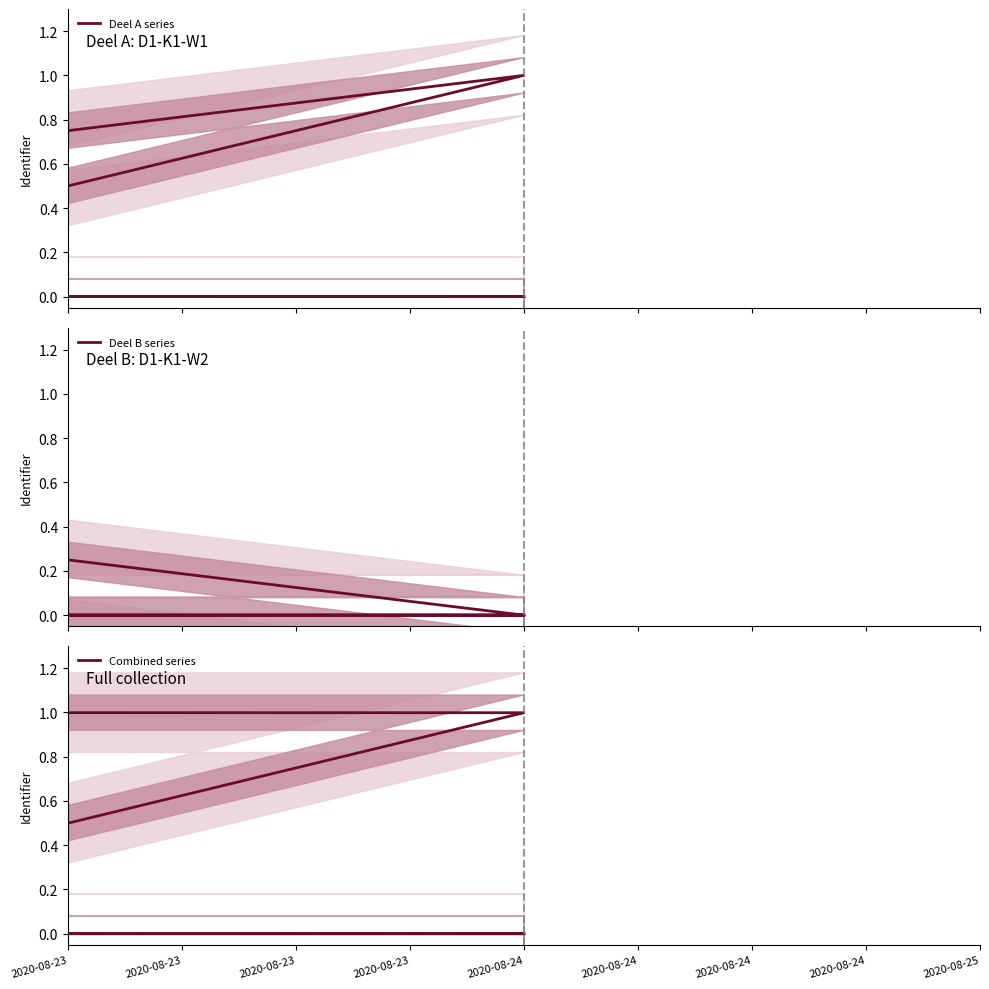

Which has a higher value, 2020-08-23 or 2020-08-23?

2020-08-23